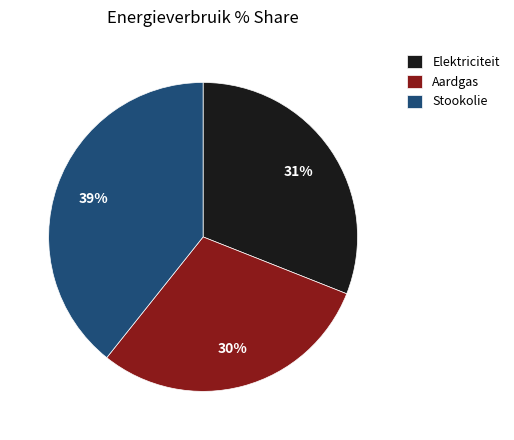

Does Stookolie account for over 50% of the chart?

No